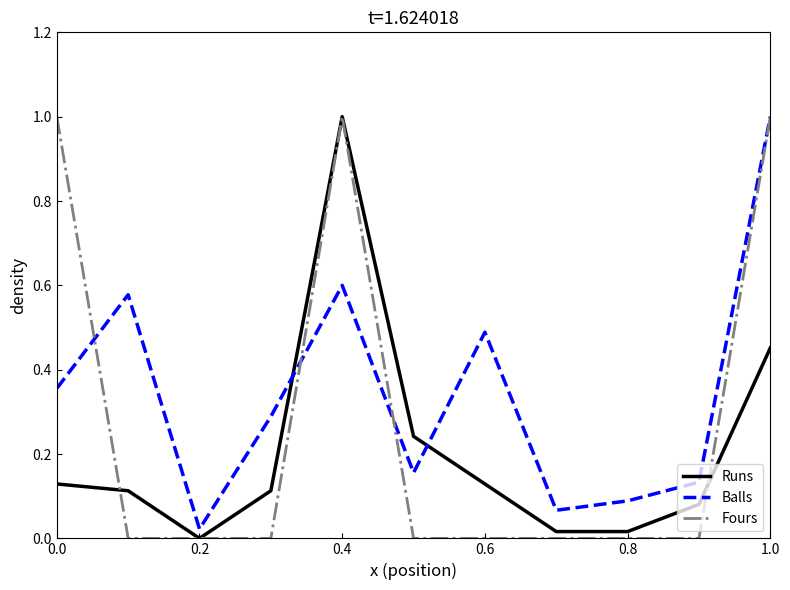

What is the maximum value shown in the chart?

1.0